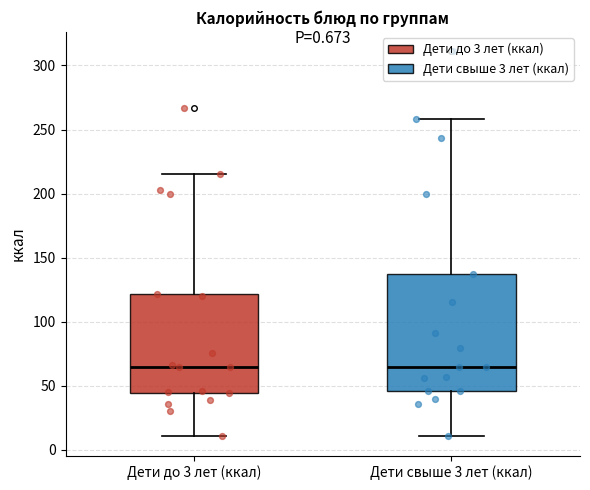

Which box is the tallest, from its lower edge to its upper edge?

Дети свыше 3 лет (ккал)